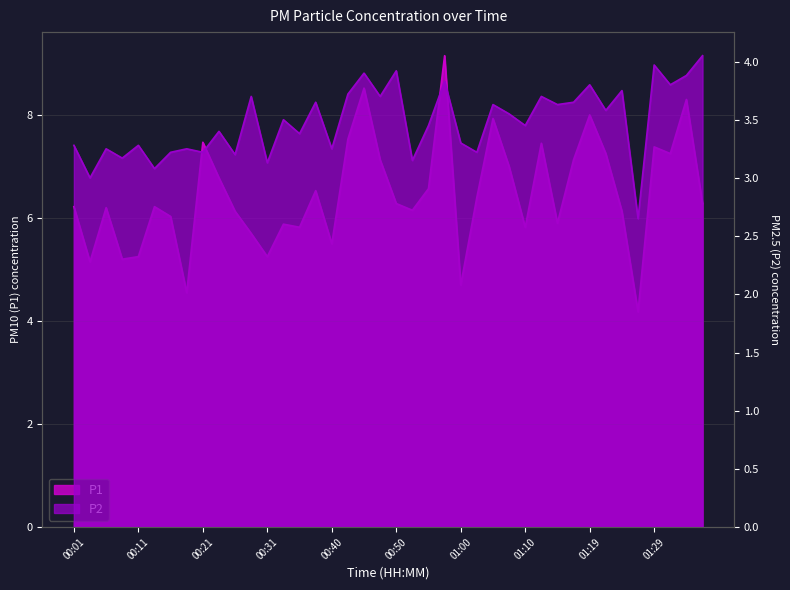

Is the value of P2 at 01:34 greater than the value of P1 at 00:09?

No